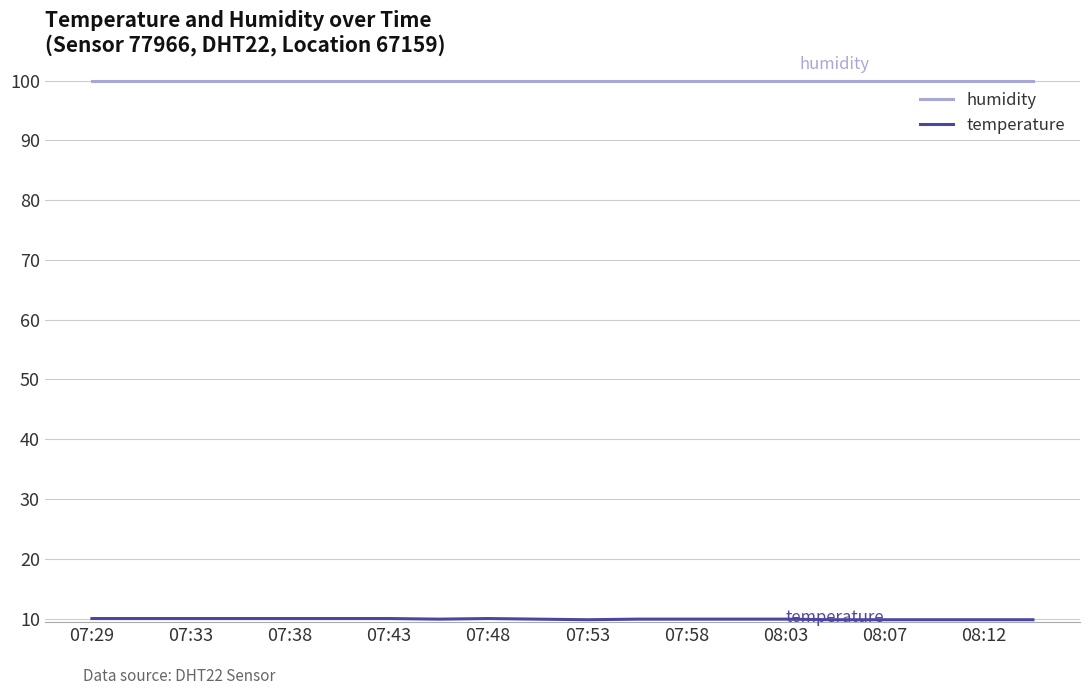

What is the greatest value displayed?

99.9